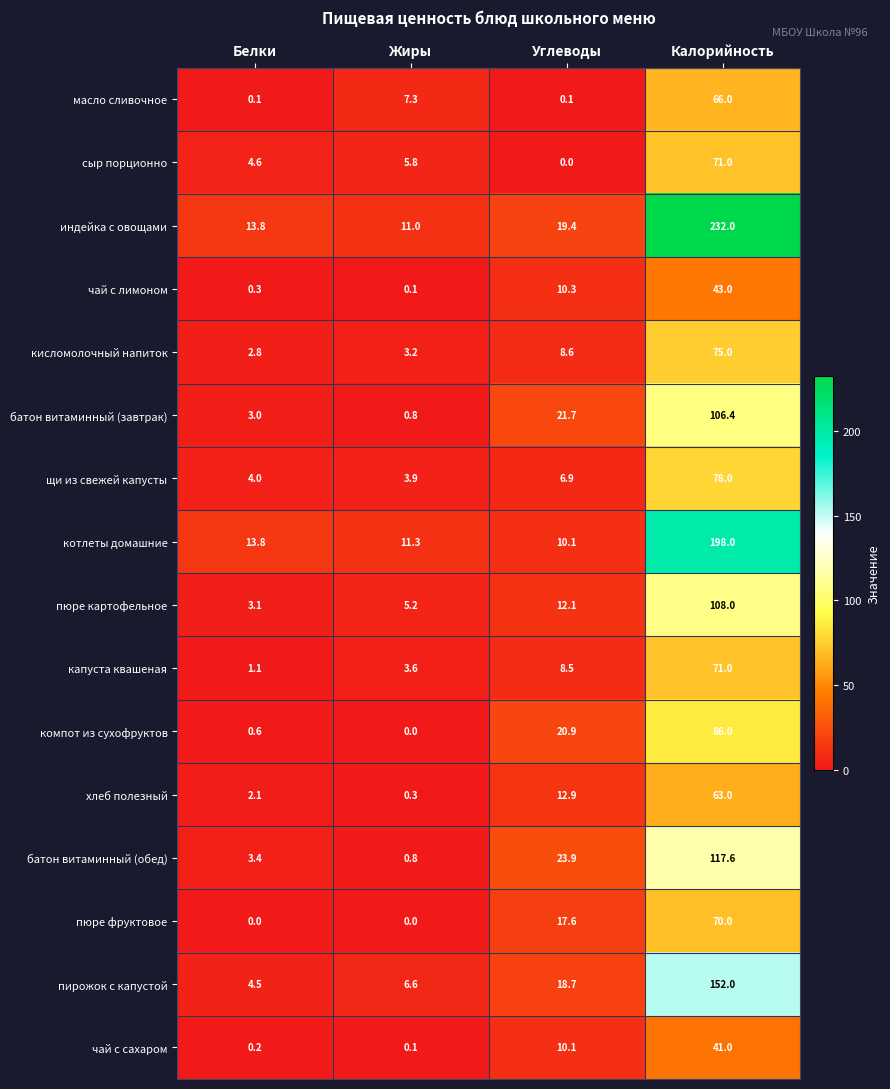

What is the spread (max minus min) of values at Жиры?

11.3